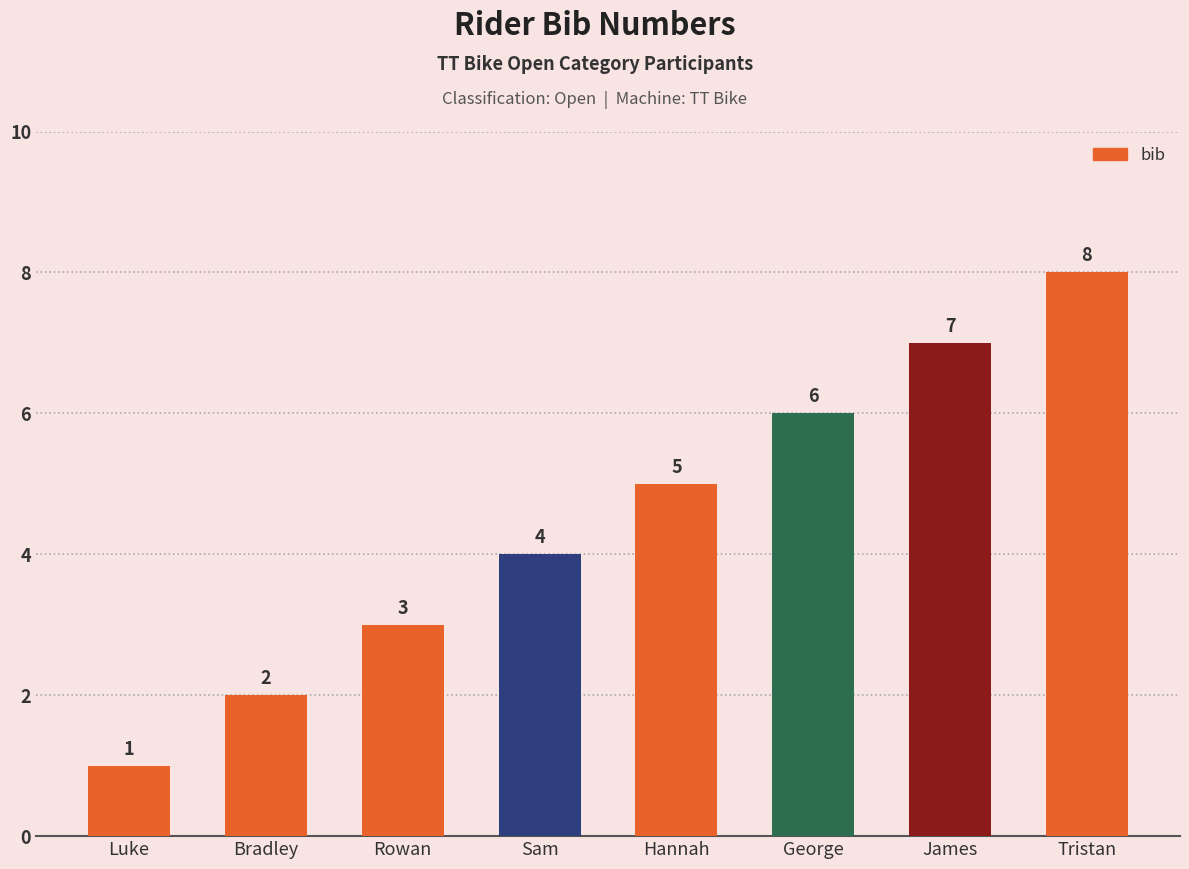

What is the ratio of the value at George to the value at Rowan?

2.0